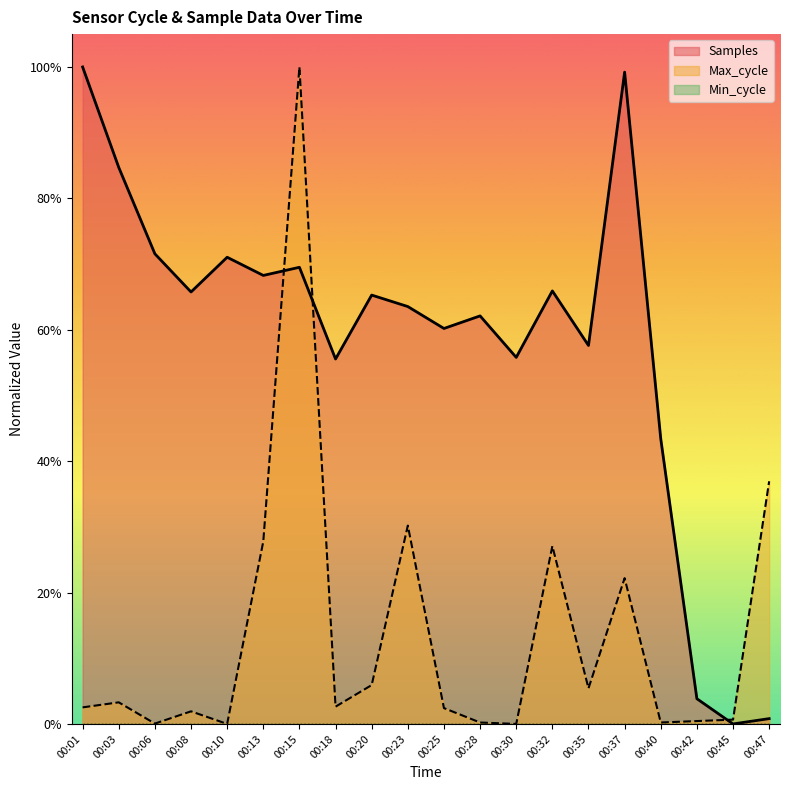

Between 00:25 and 00:32, which series saw the biggest shift?

Max_cycle